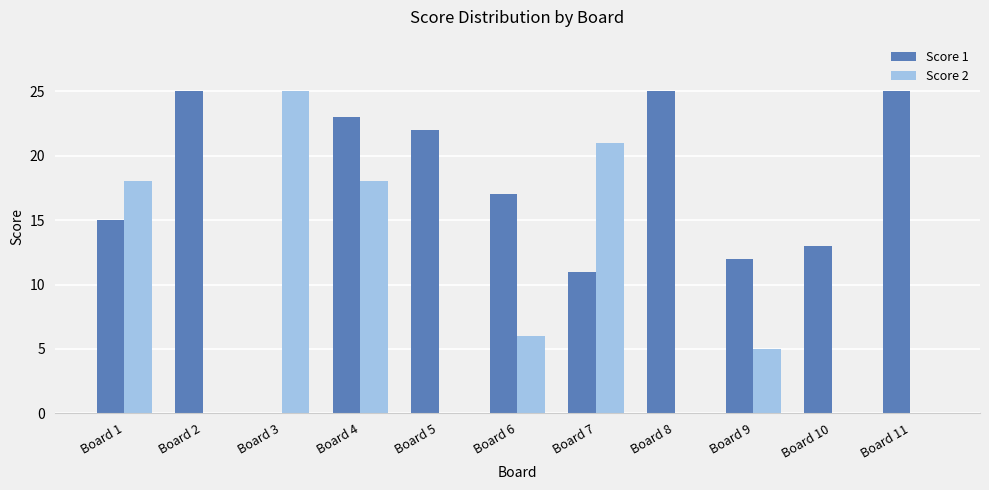

How many values in Score 1 are above zero?

10